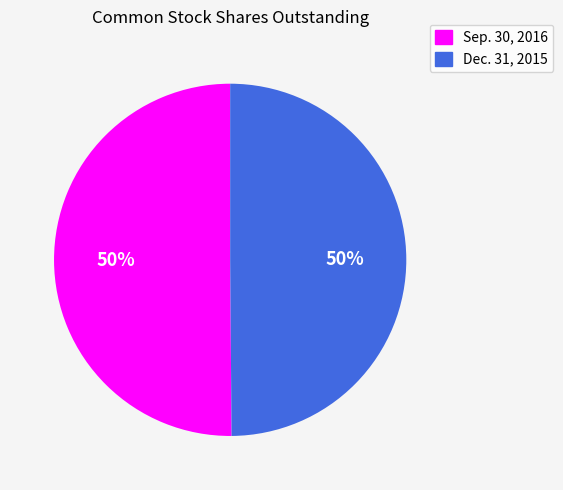

What is the ratio of the value at Dec. 31, 2015 to the value at Sep. 30, 2016?

1.0